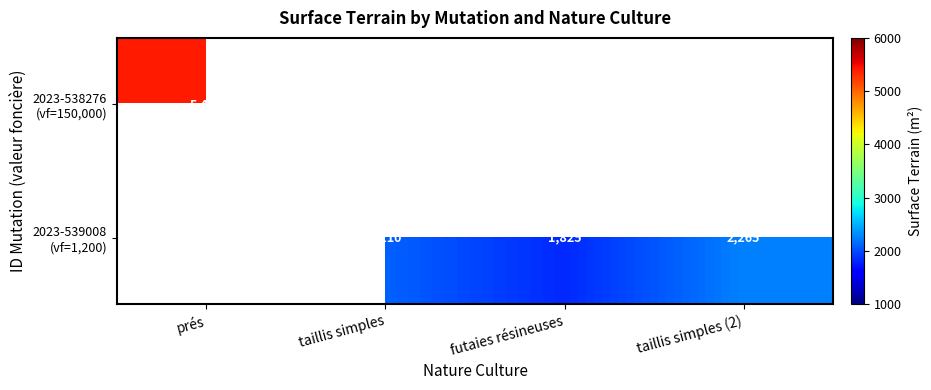

How many distinct data groups are displayed?

2